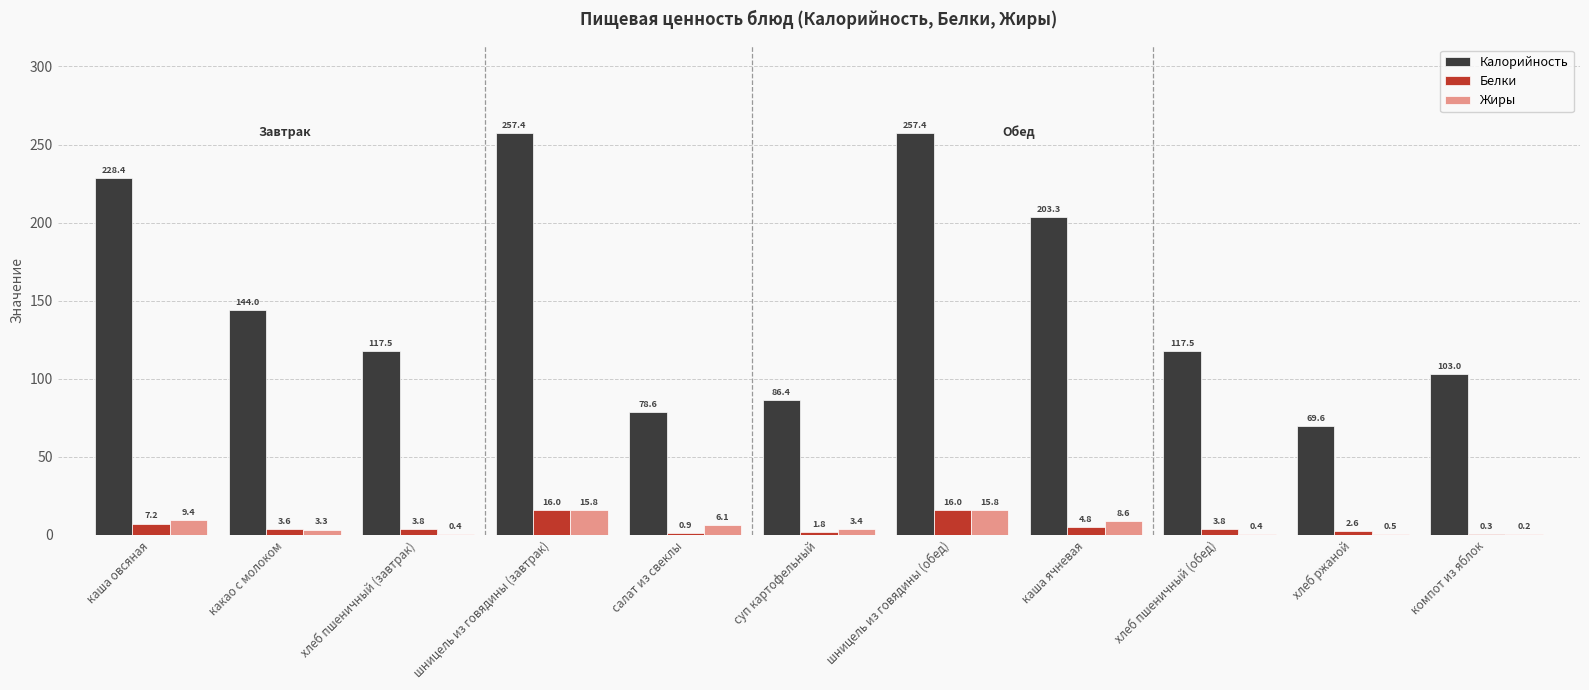

Reading right to left, extract all data points from this chart.

Калорийность: 103.0	69.6	117.5	203.3	257.4	86.4	78.6	257.4	117.5	144.0	228.4
Белки: 0.3	2.6	3.8	4.8	16.0	1.8	0.9	16.0	3.8	3.6	7.2
Жиры: 0.2	0.5	0.4	8.6	15.8	3.4	6.1	15.8	0.4	3.3	9.4